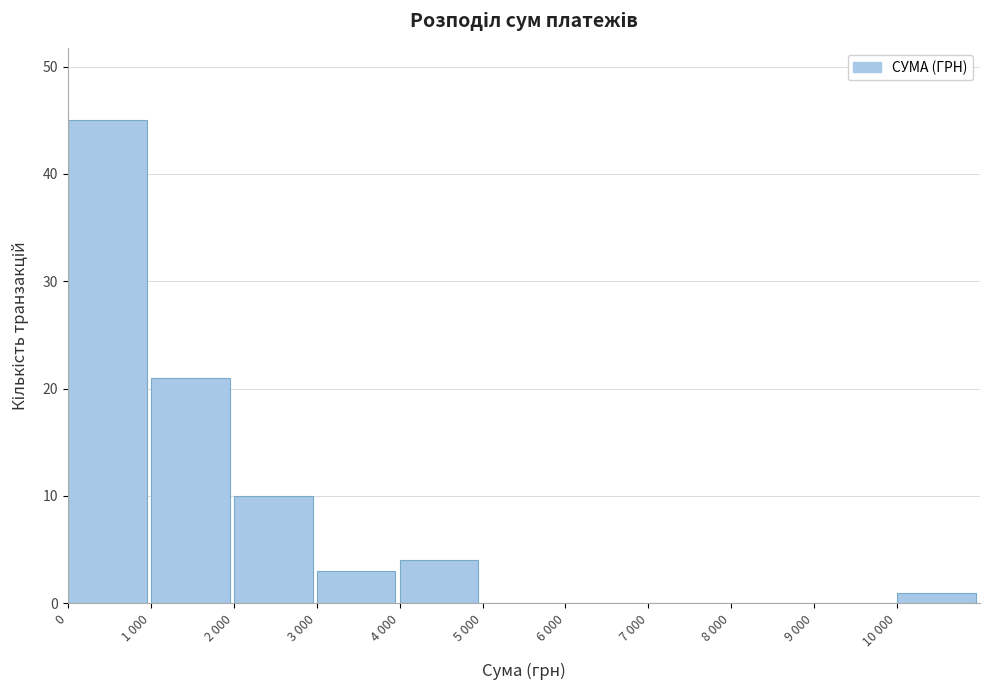

Reading left to right, transcribe all the data shown in this chart.

0=45	1 000=21	2 000=10	3 000=3	4 000=4	5 000=0	6 000=0	7 000=0	8 000=0	9 000=0	10 000=1